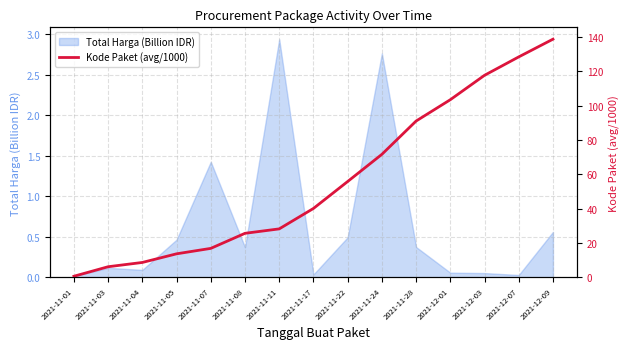

What is the difference between the values at 2021-12-03 and 2021-11-03?

111.7